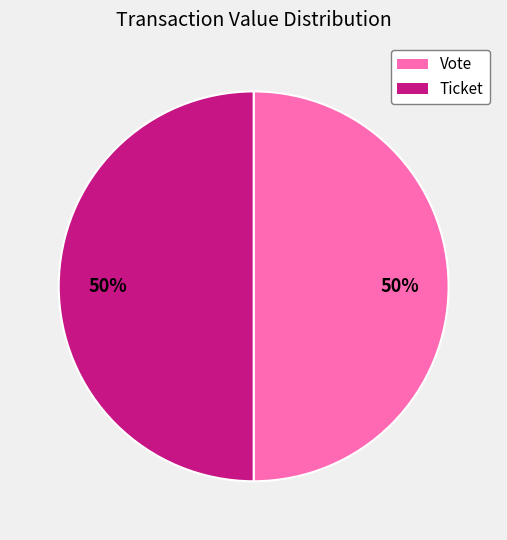

True or false: Ticket accounts for 45% of the total.

False